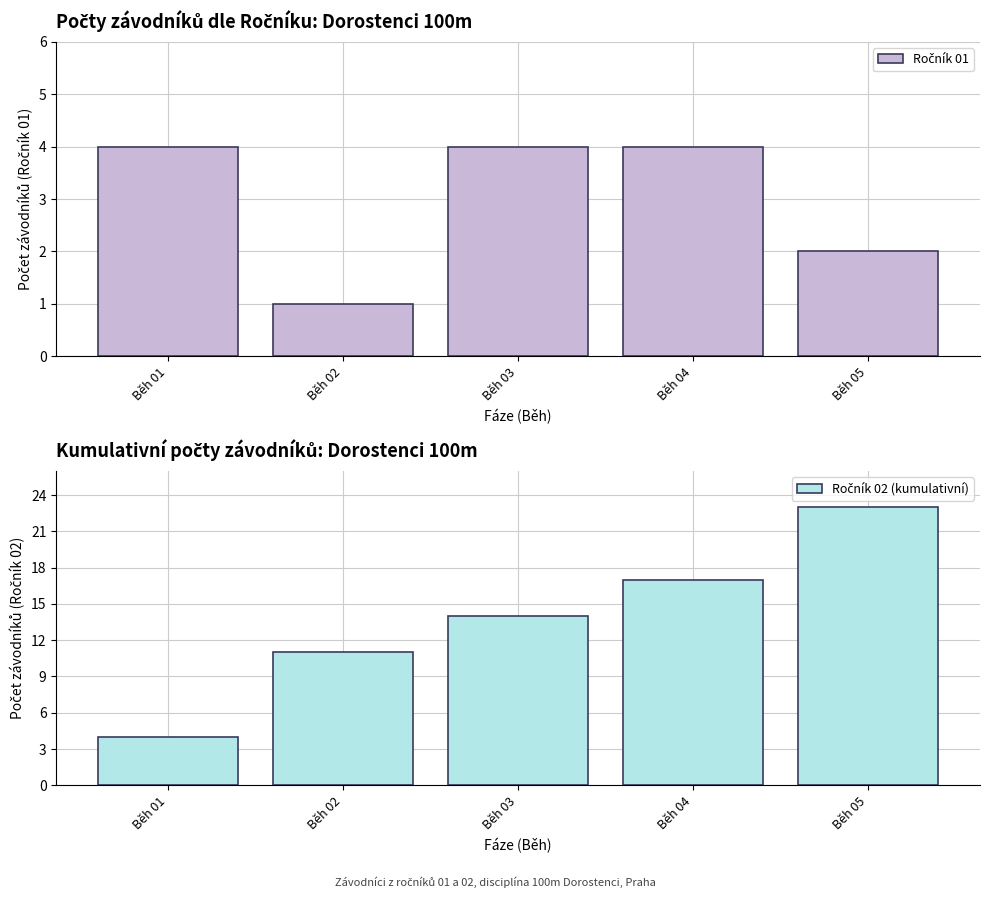

What is the lowest value of the Ročník 02 (kumulativní) series?

4